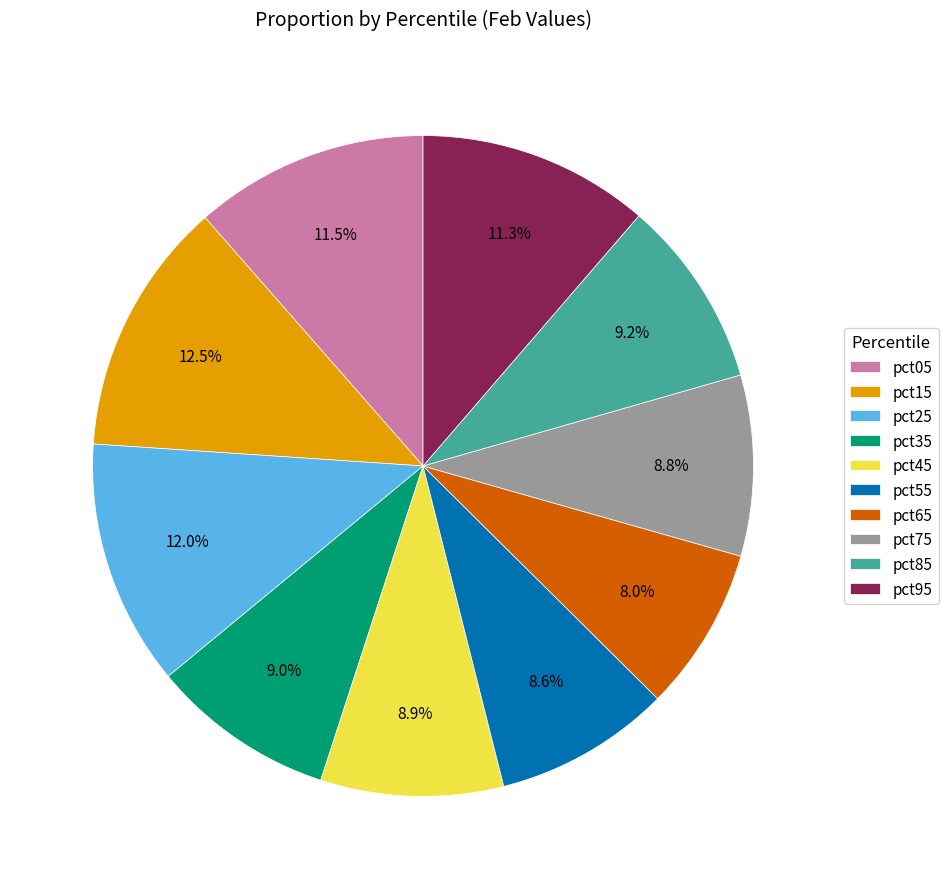

Is there any slice that represents more than half of the pie?

No